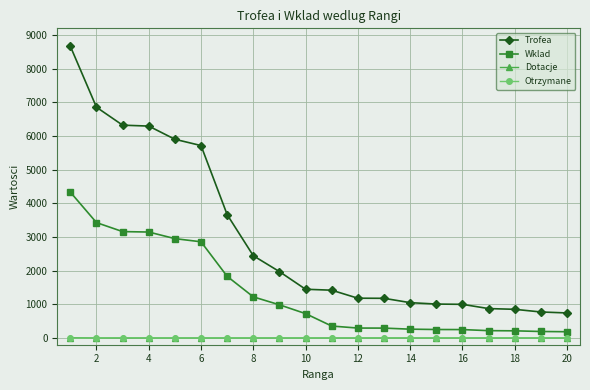

At how many categories does at least one series exceed 166?

20